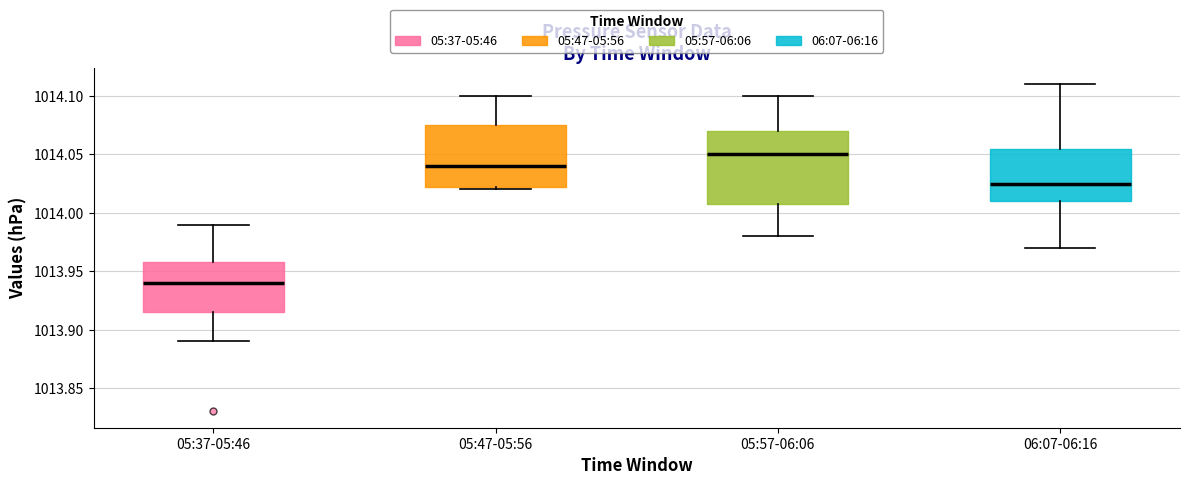

Reading left to right, read every box against the y-axis: the position of its median line, the range the box covers, and the ends of its whiskers. The values are not printed on the chart, so give them approximately, as read against the axis.

05:37-05:46: median 1013.940, box 1013.915 to 1013.960, whiskers 1013.890 to 1013.990
05:47-05:56: median 1014.040, box 1014.025 to 1014.075, whiskers 1014.020 to 1014.100
05:57-06:06: median 1014.050, box 1014.010 to 1014.070, whiskers 1013.980 to 1014.100
06:07-06:16: median 1014.025, box 1014.010 to 1014.055, whiskers 1013.970 to 1014.110